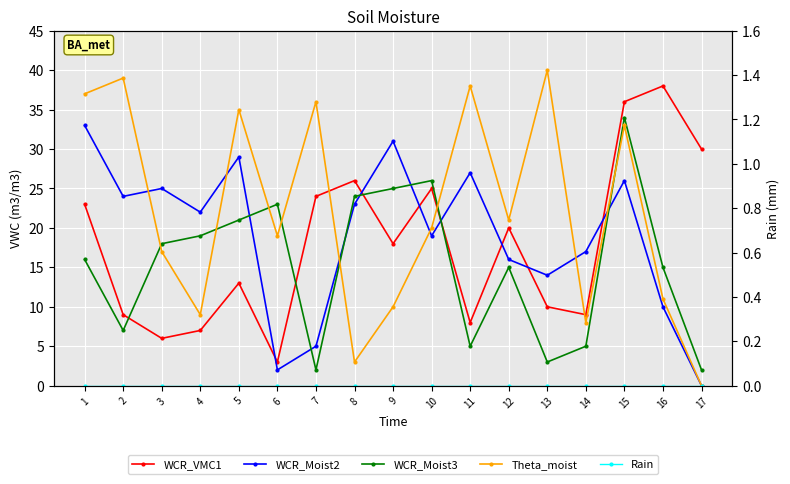

How many lines are shown in the chart?

5